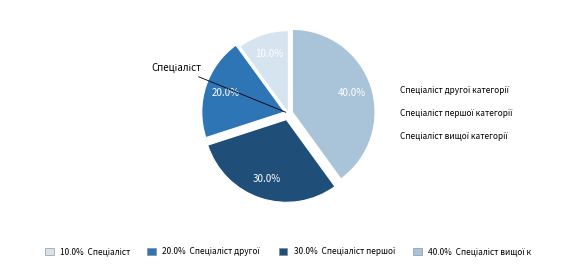

Is Спеціаліст другої категорії the majority of the pie?

No